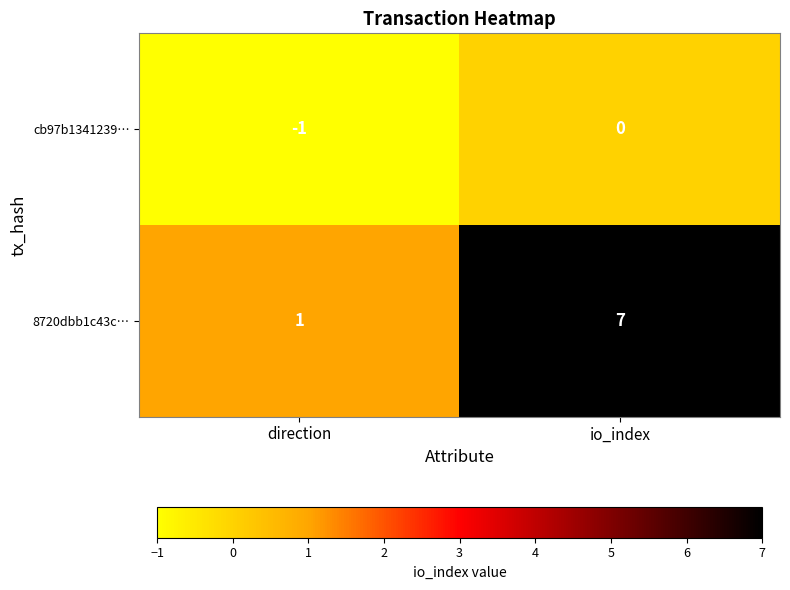

Reading left to right, what are all the values shown in this chart?

cb97b1341239…: direction=-1	io_index=0
8720dbb1c43c…: direction=1	io_index=7